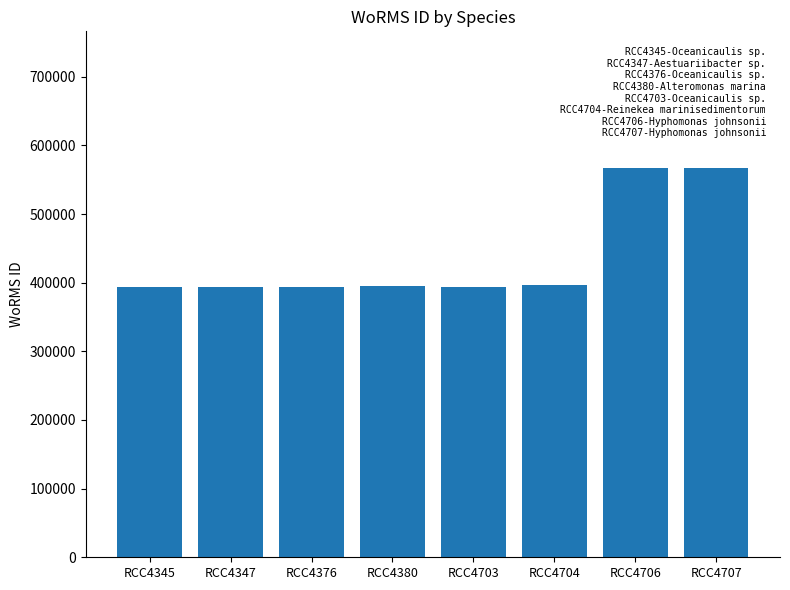

How many categories are shown in the chart?

8